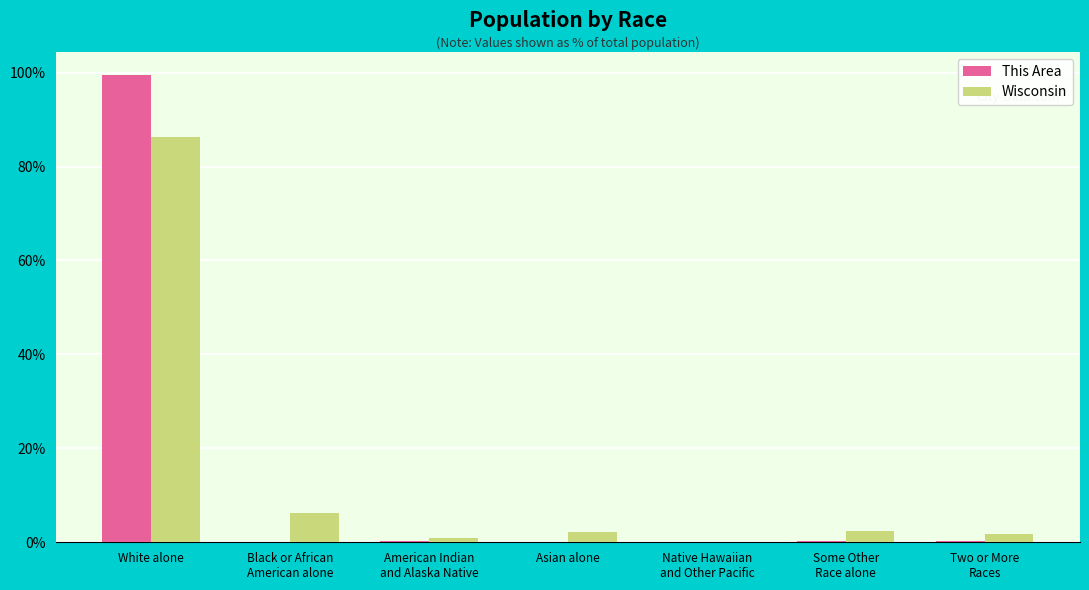

At which category is the sum across all series the highest?

White alone